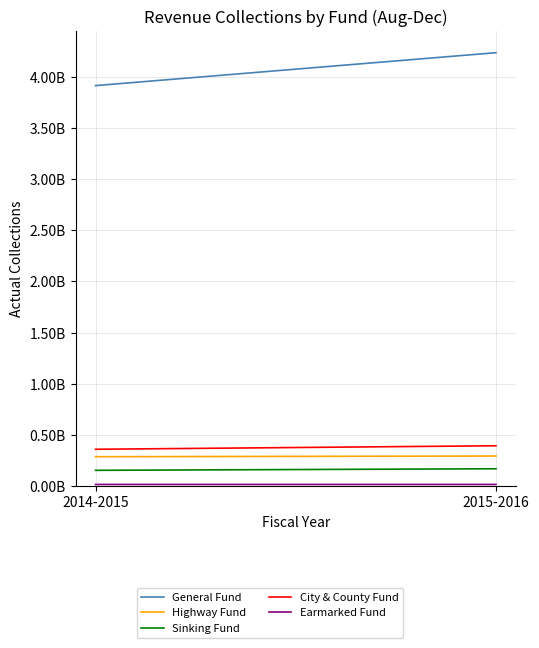

Which series has the largest total across all categories?

General Fund